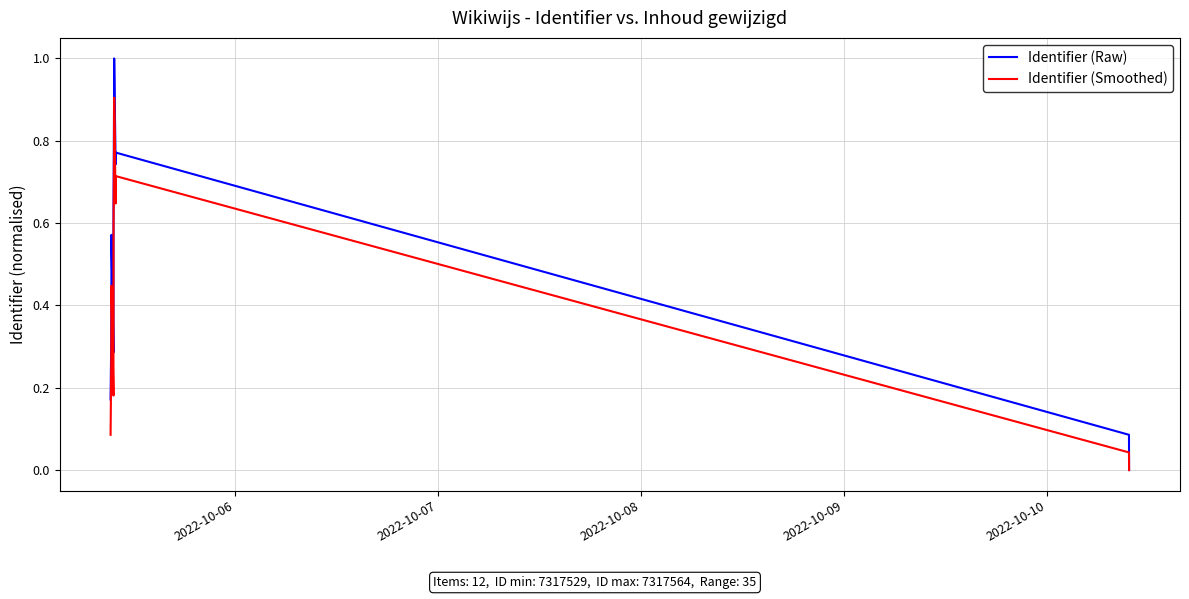

What position from the left is 2022-10-07?

2